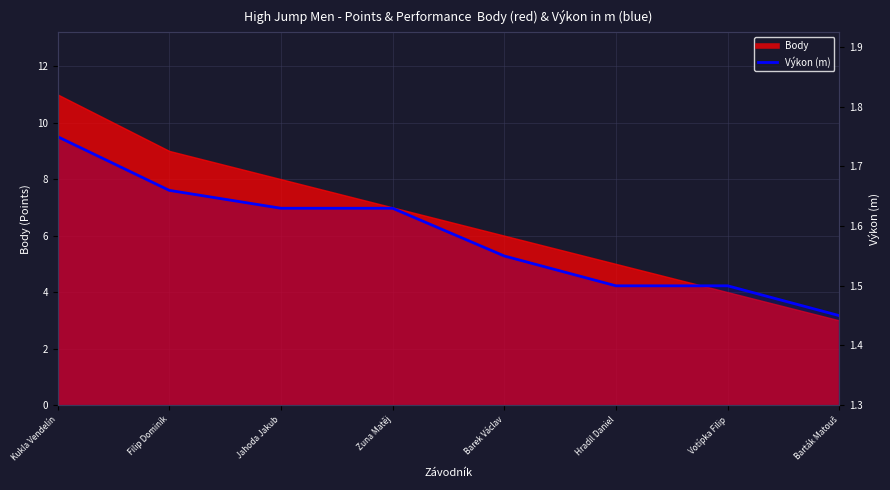

What position from the right is Kukla Vendelín?

8